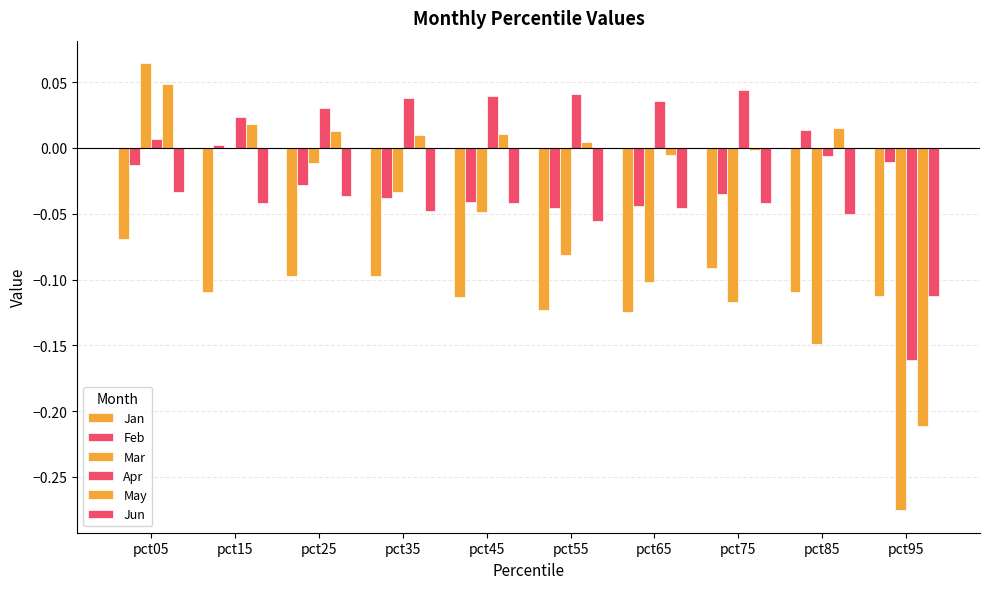

Rank the series by their maximum value, from highest to lowest.

Mar, May, Apr, Feb, Jun, Jan